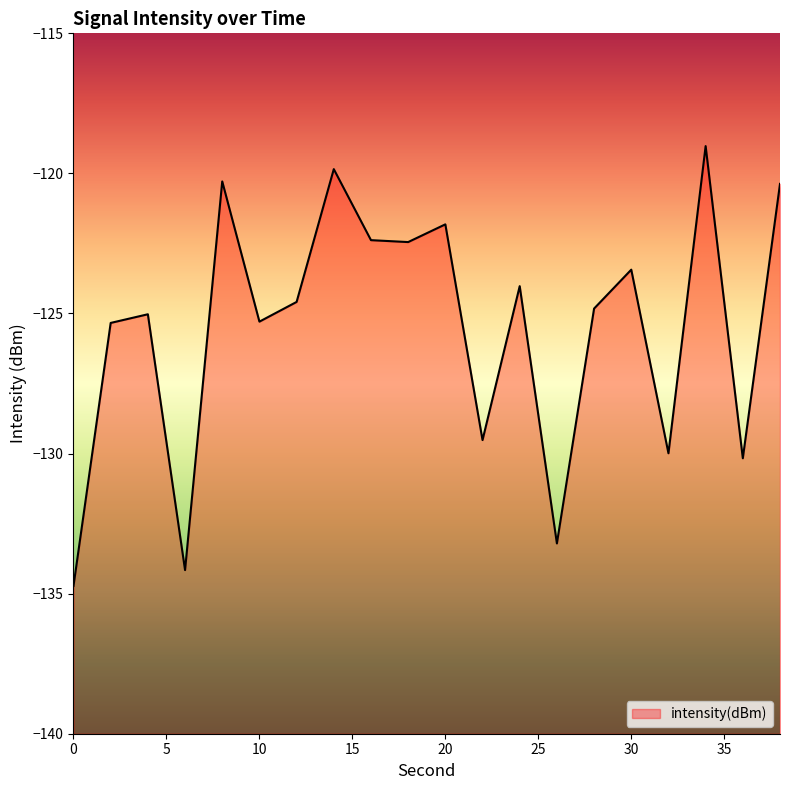

Where does the data first go above -124?

8